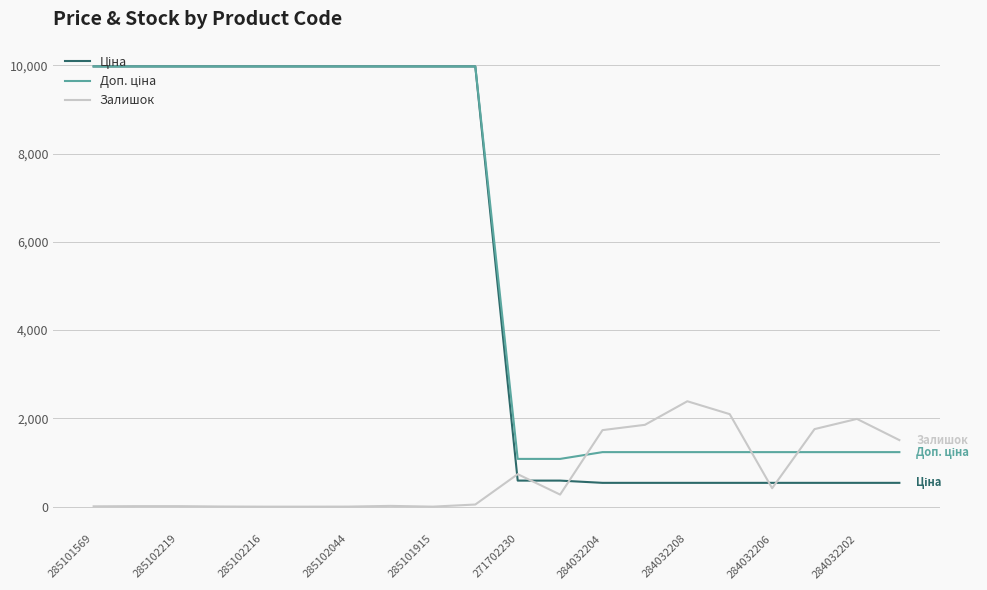

What is the maximum value for Залишок?

2388.0